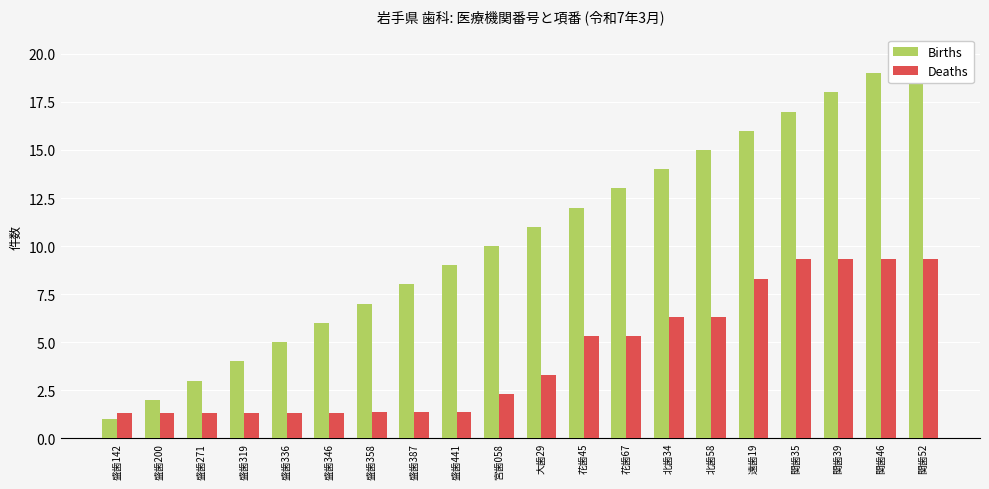

At which label does Births reach its peak?

関歯52